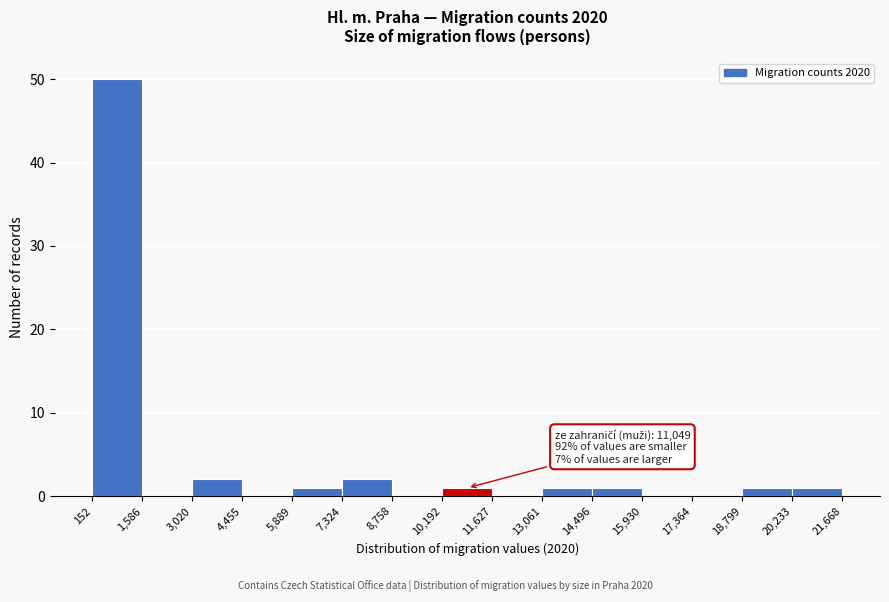

Over which range of the x-axis is the bar tallest?

152 to 1,586